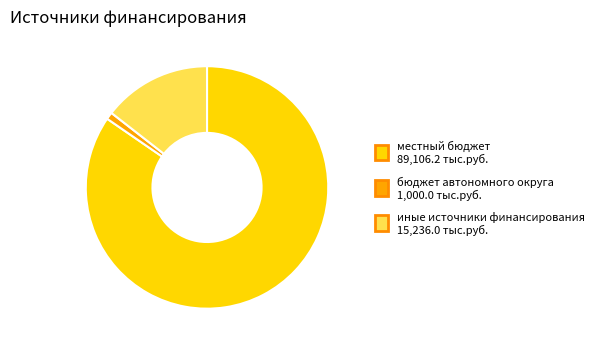

Is it true that иные источники финансирования 15,236.0 тыс.руб. is 14% of the pie?

True